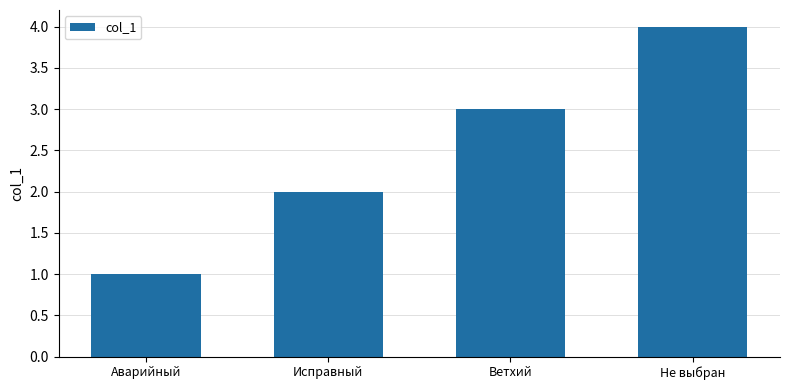

What is the label of the 1st bar from the right?

Не выбран